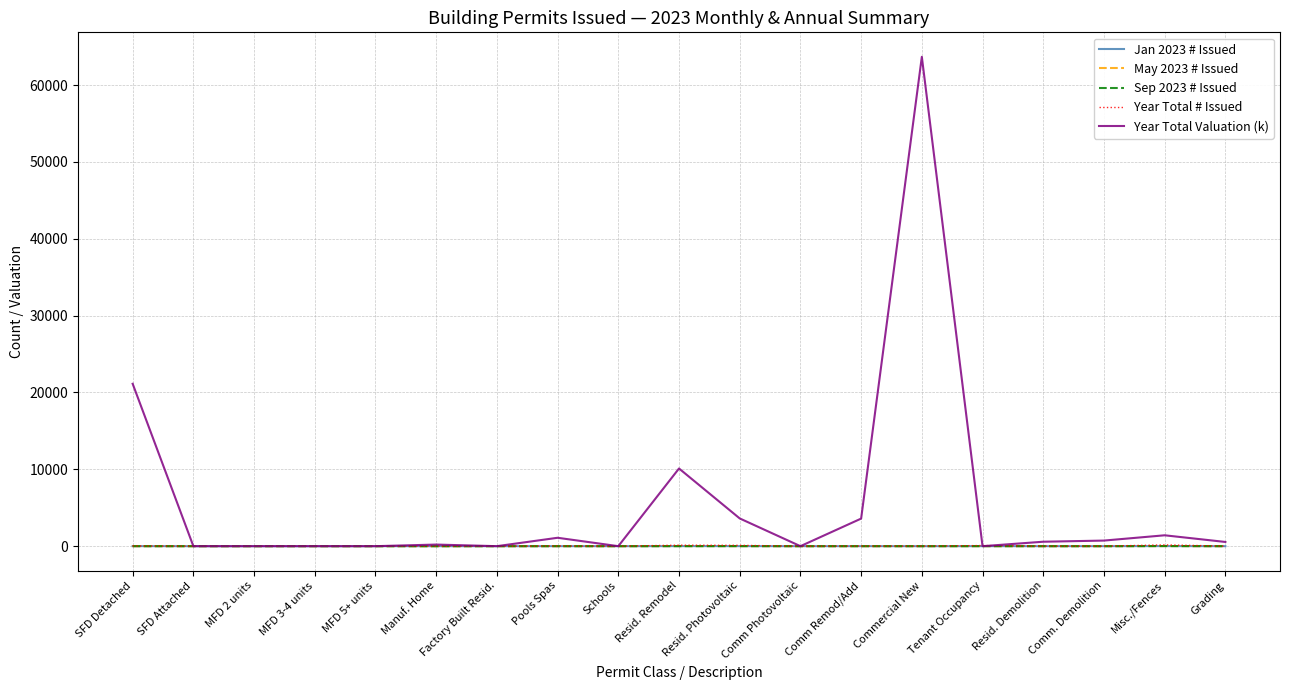

True or false: Jan 2023 # Issued has more than 1 points higher than both neighbors.

True